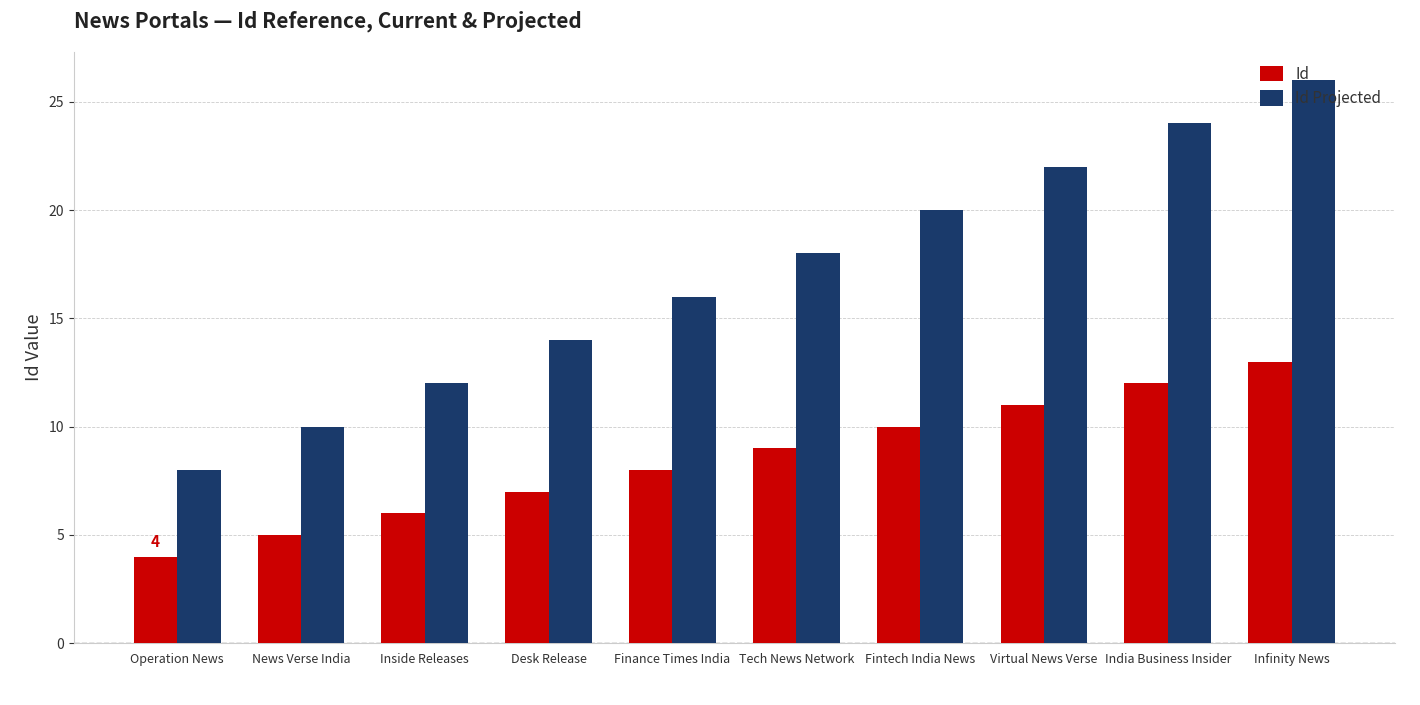

What is the total value across all series at Desk Release?

21